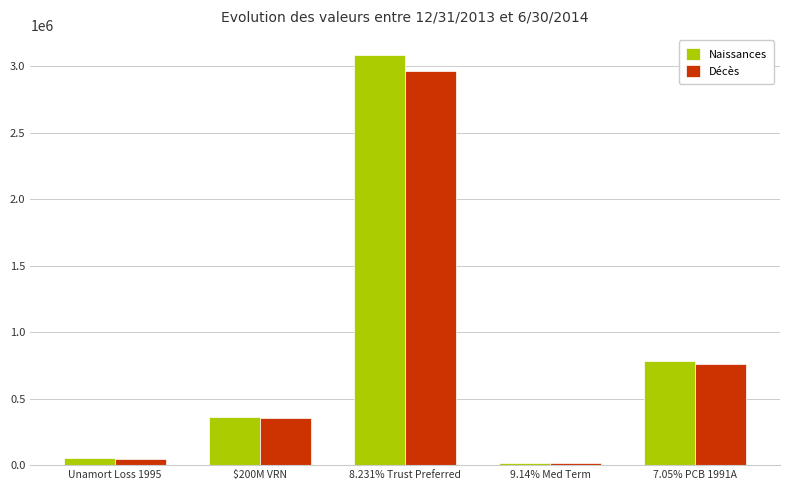

Where is Décès nearest to the value 1491149?

7.05% PCB 1991A